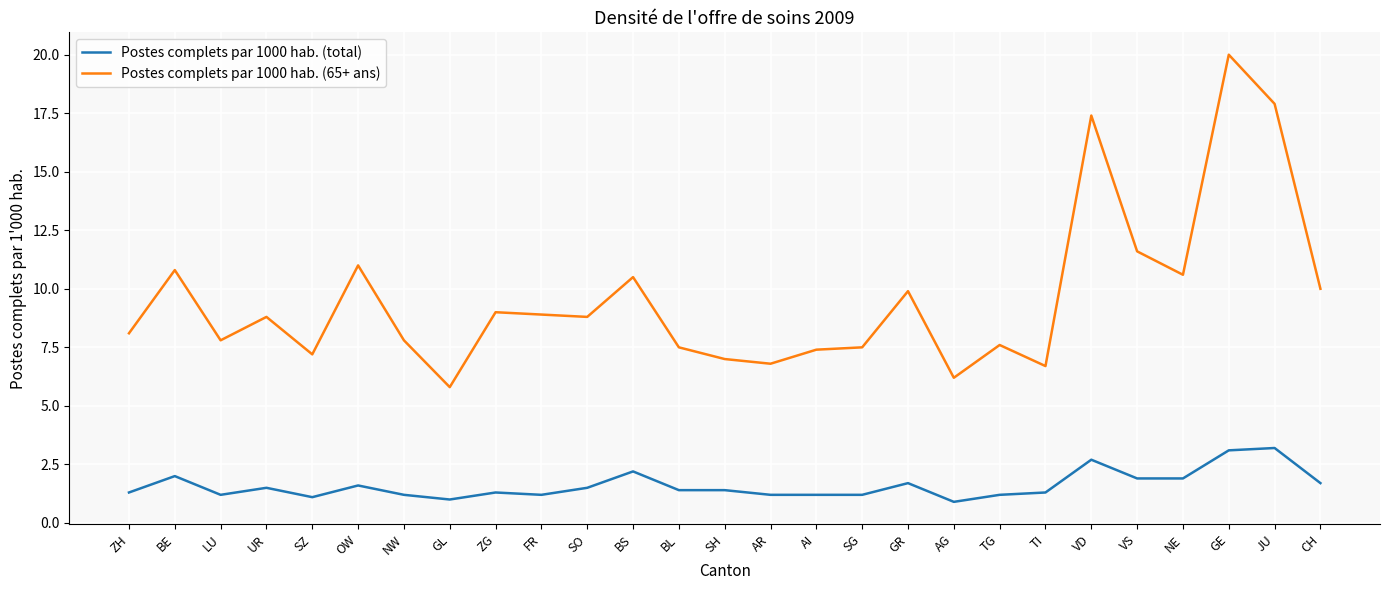

What is the maximum value shown in the chart?

20.0